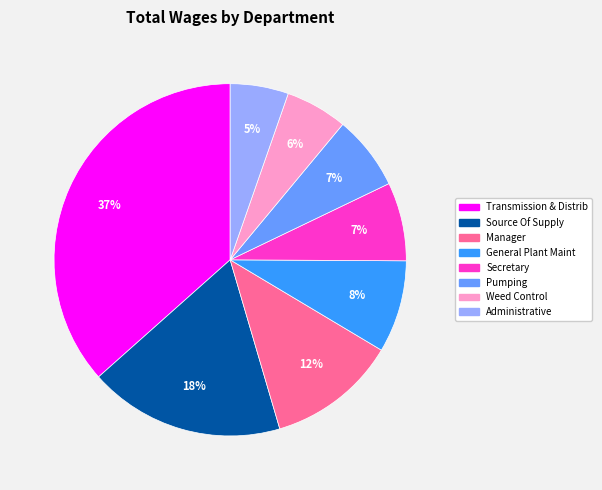

Which category has the biggest portion of the pie?

Transmission & Distrib